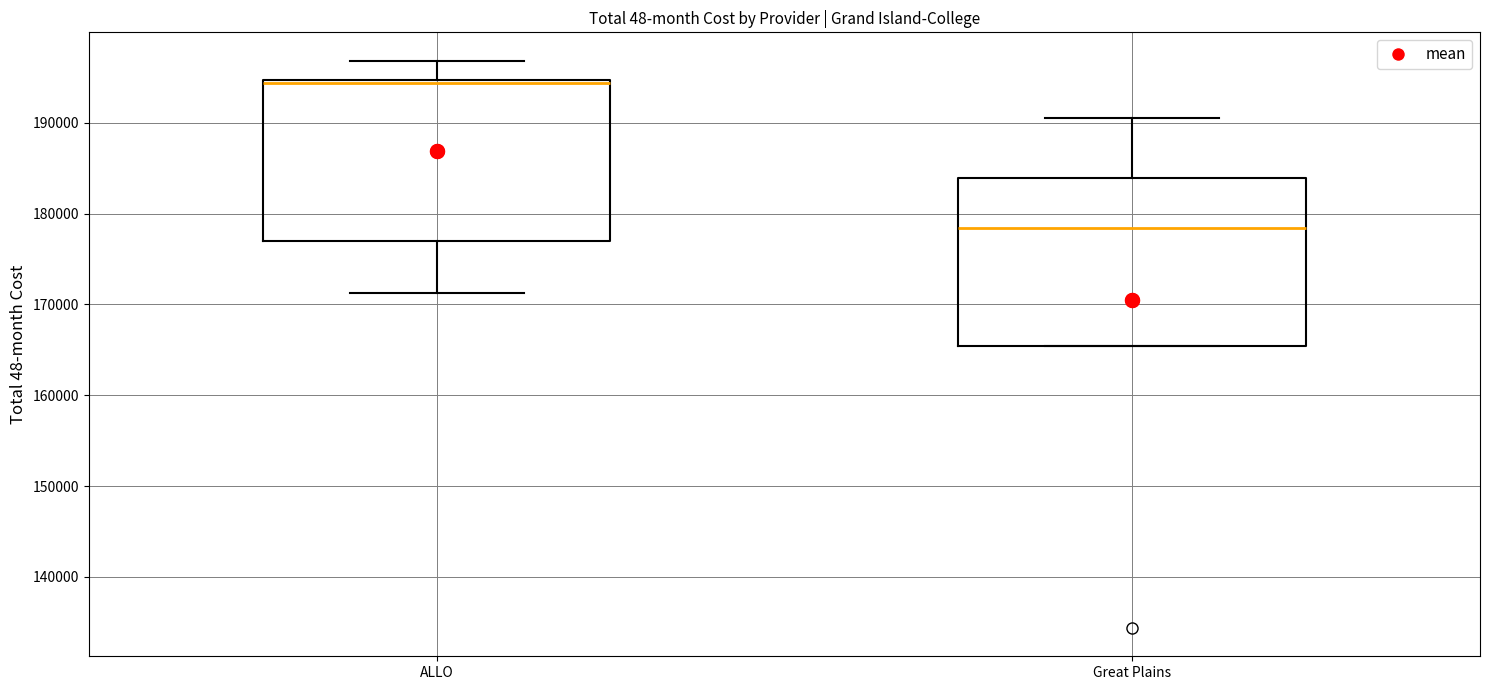

Reading left to right, read every box against the y-axis: the position of its median line, the range the box covers, and the ends of its whiskers. The values are not printed on the chart, so give them approximately, as read against the axis.

ALLO: median 194000, box 177000 to 195000, whiskers 171000 to 197000
Great Plains: median 178000, box 165000 to 184000, whiskers 165000 to 191000